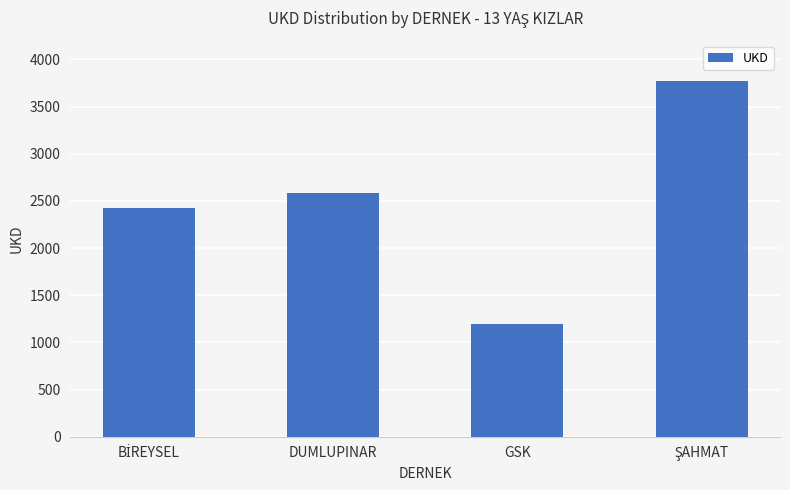

What is the difference between the maximum and second lowest values?

1356